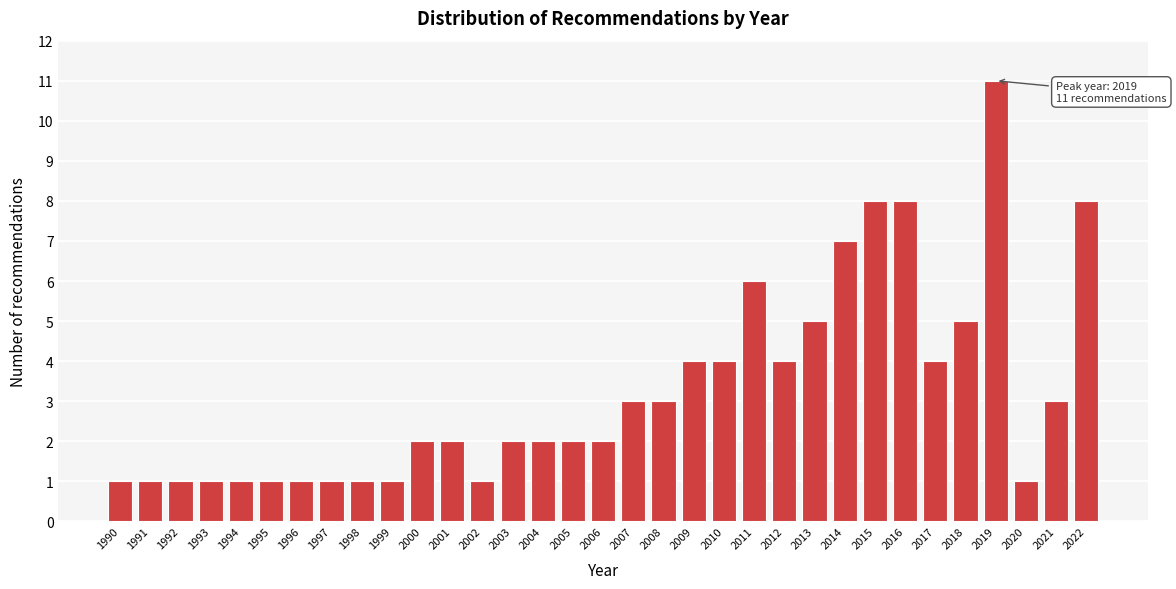

What is the sum of the values at 1998 and 2010?

5